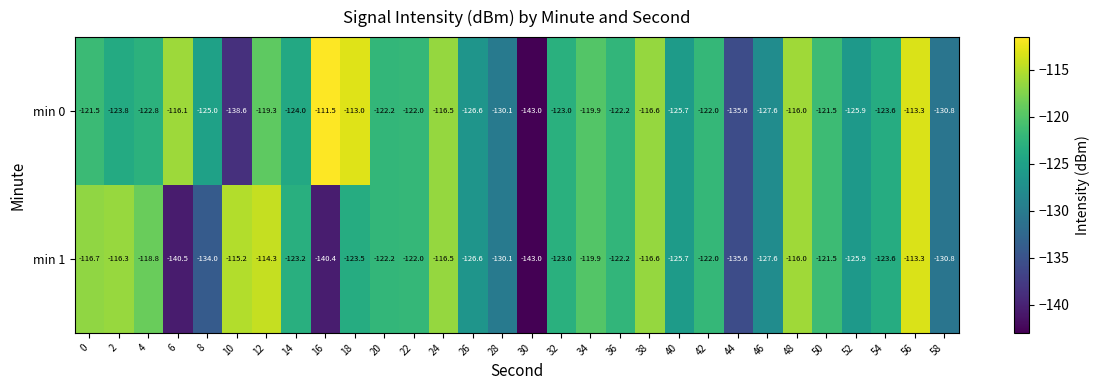

What is the difference between the second highest and minimum values in the min 1 series?

28.7